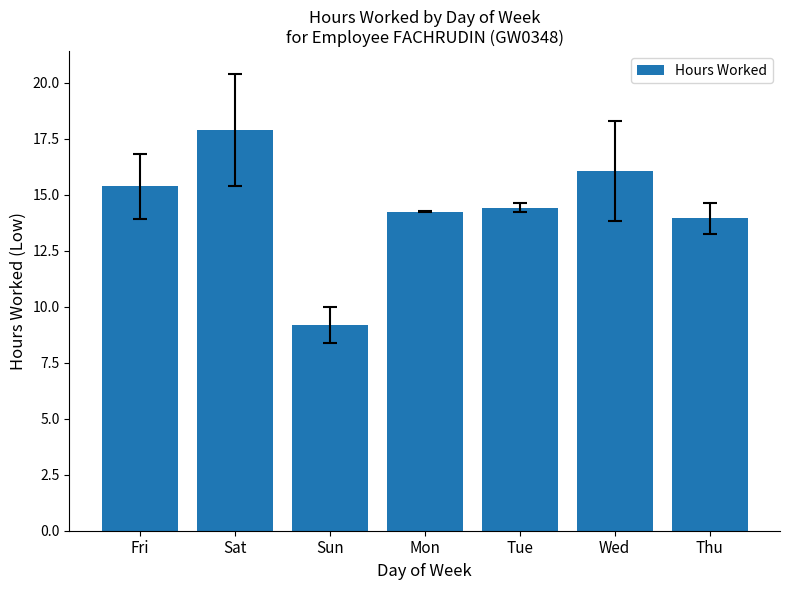

What position from the right is Mon?

4